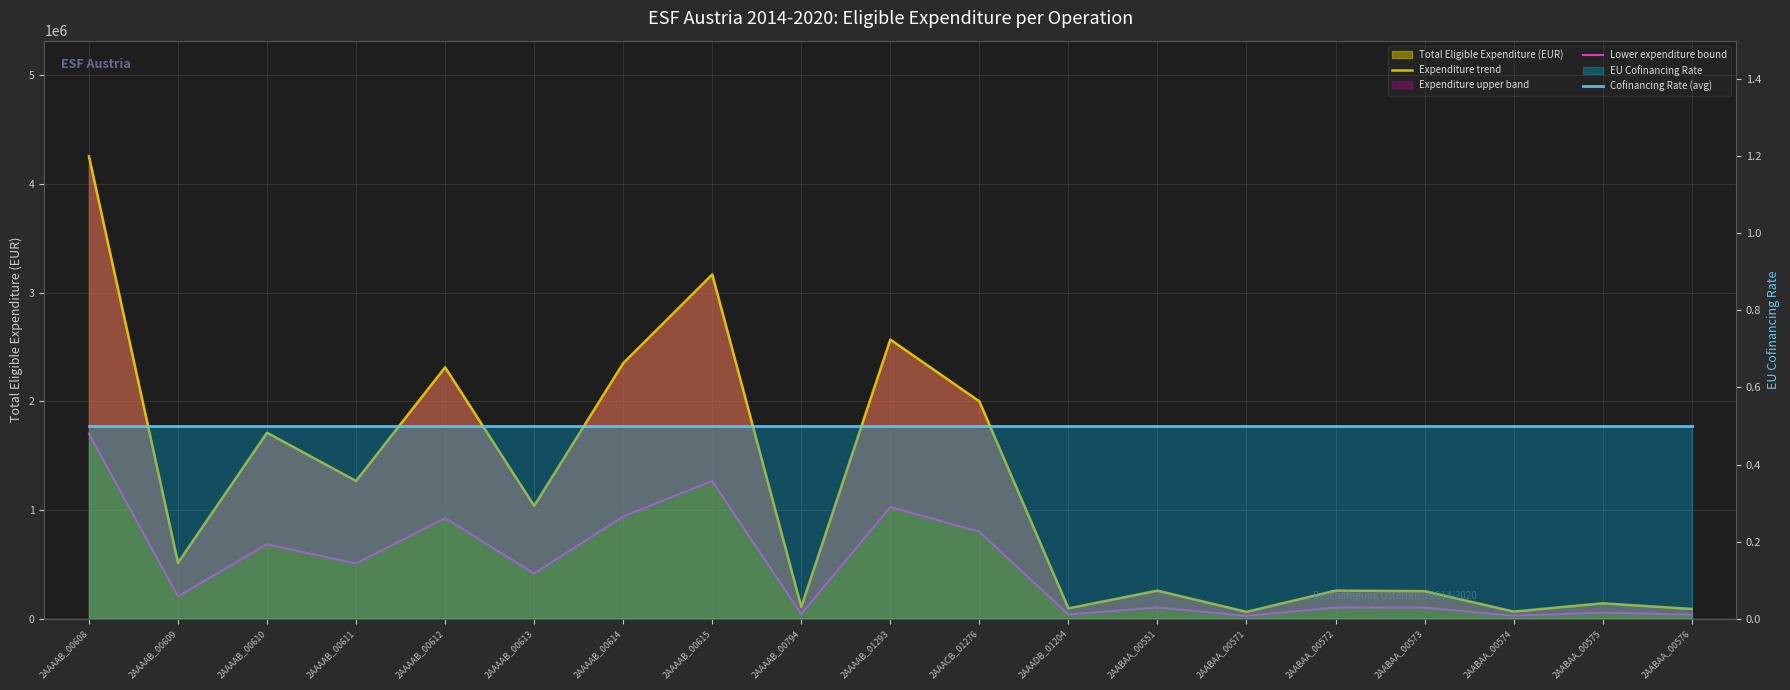

At 2AAAAB_00610, list the series in order from smallest to largest.

Cofinancing Rate (avg), Lower expenditure bound, Expenditure trend